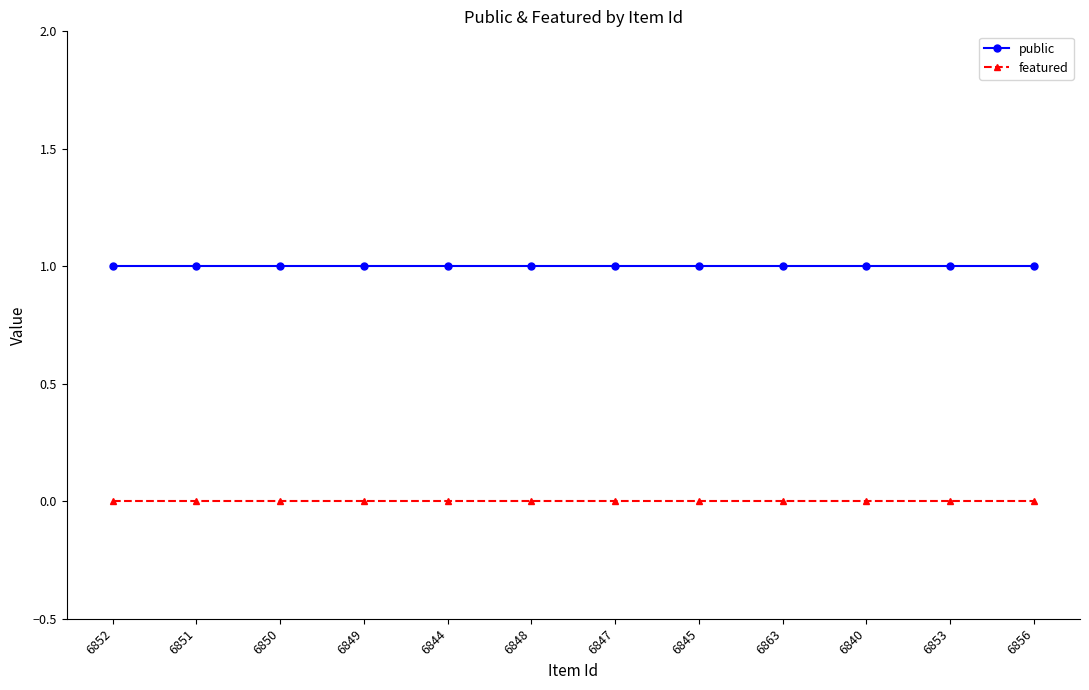

The public series shows 0 at 6852. True or false?

False